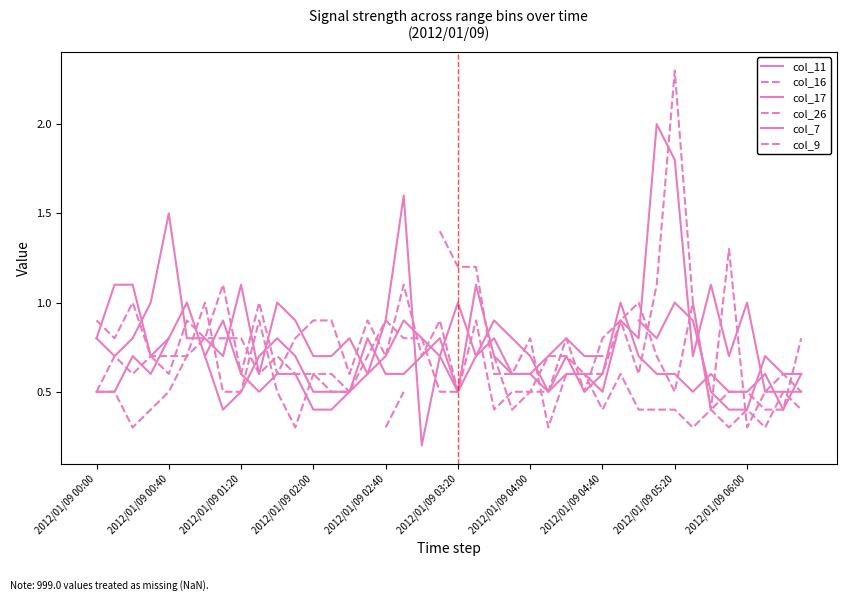

True or false: col_11 has more than 0 points higher than both neighbors.

True